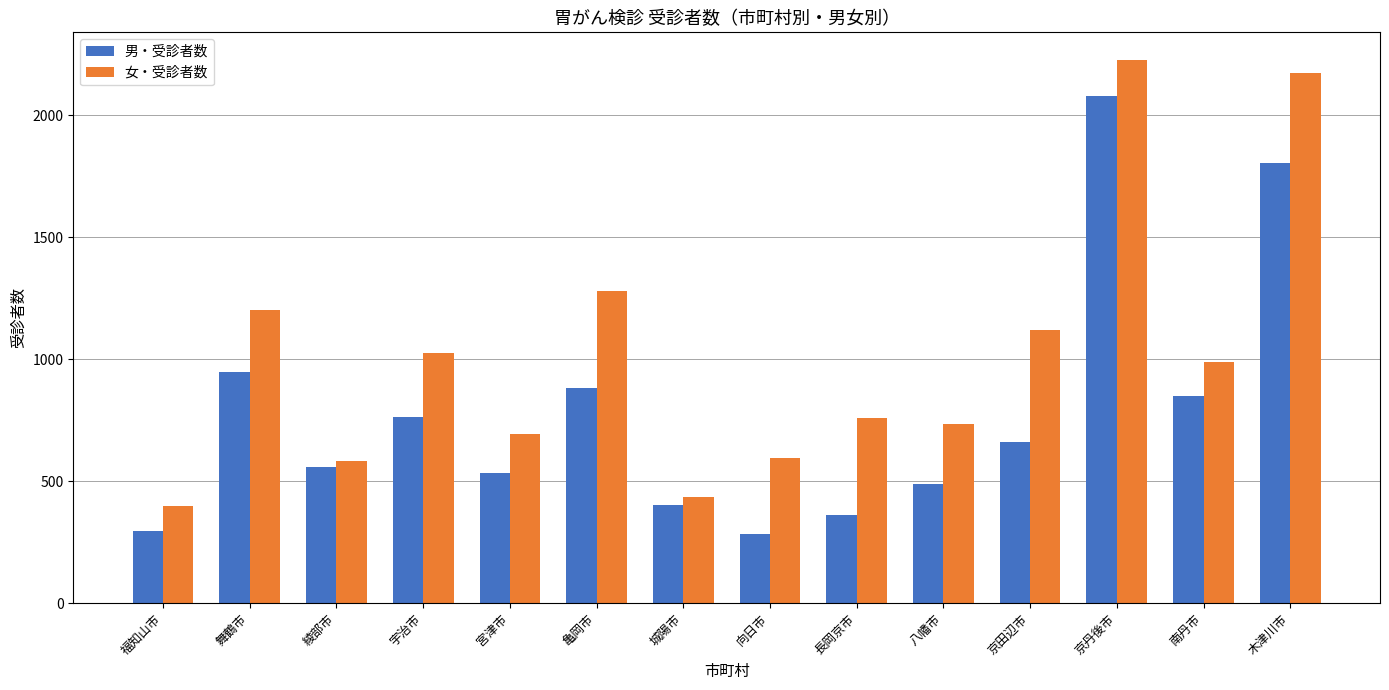

Reading left to right, list all the values displayed in this chart.

男・受診者数: 福知山市=297	舞鶴市=946	綾部市=557	宇治市=765	宮津市=534	亀岡市=881	城陽市=403	向日市=283	長岡京市=363	八幡市=488	京田辺市=661	京丹後市=2081	南丹市=849	木津川市=1805
女・受診者数: 福知山市=399	舞鶴市=1202	綾部市=582	宇治市=1026	宮津市=693	亀岡市=1278	城陽市=434	向日市=595	長岡京市=760	八幡市=736	京田辺市=1120	京丹後市=2229	南丹市=988	木津川市=2172